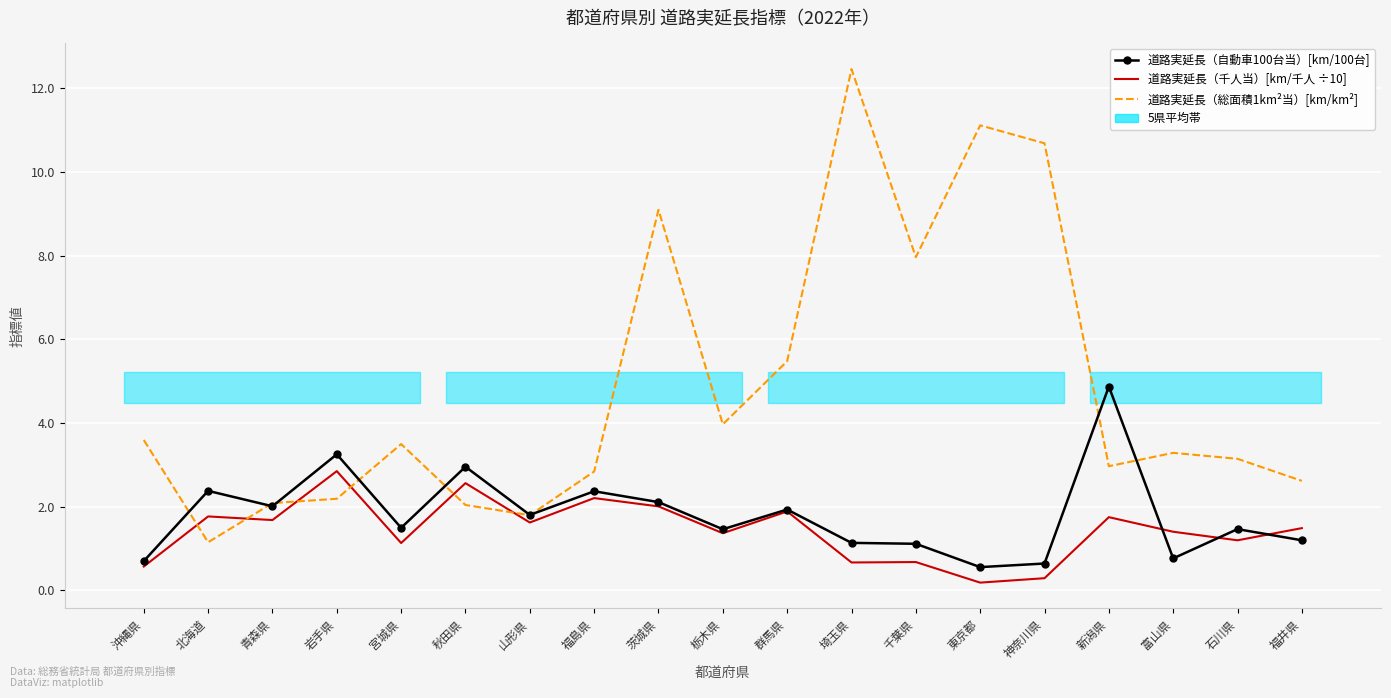

Which label corresponds to the smallest value in the chart?

東京都